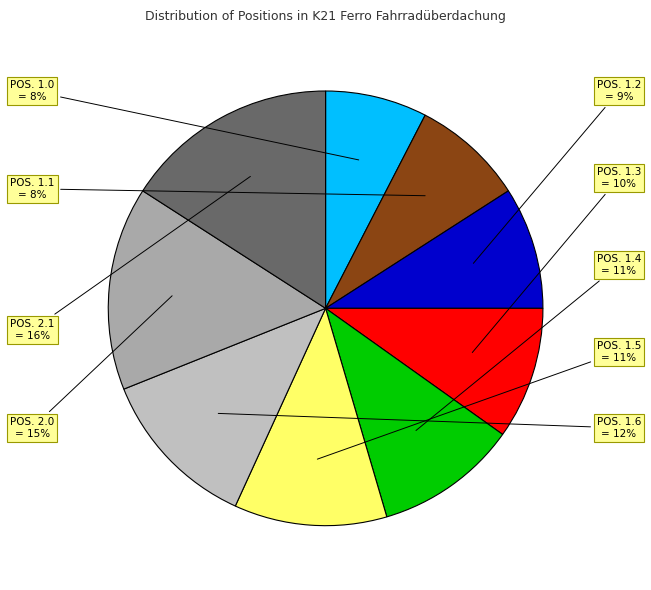

What is the ratio of the value at POS. 1.3 to the value at POS. 1.6?

0.8